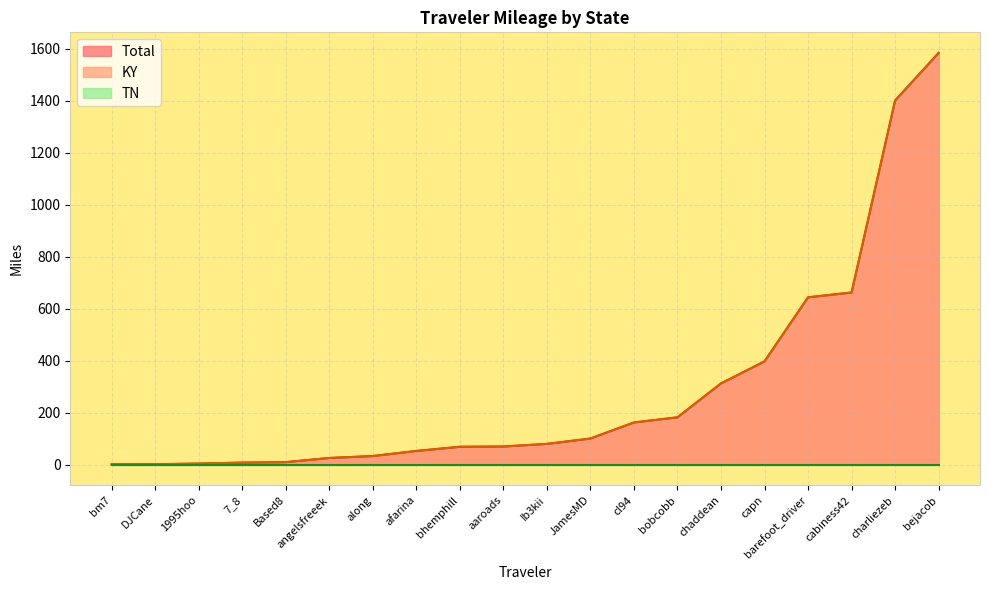

True or false: Total and TN cross at least once.

False